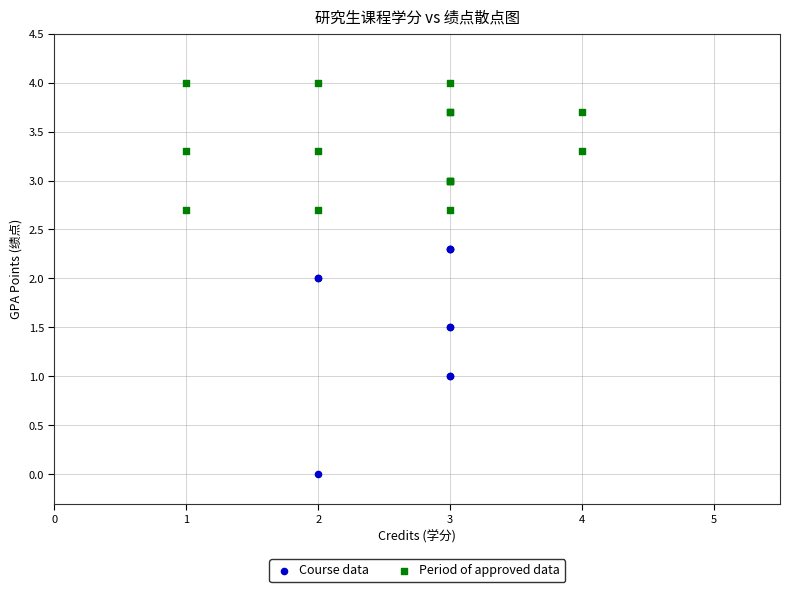

Which series has the largest Y range (max minus min)?

Course data